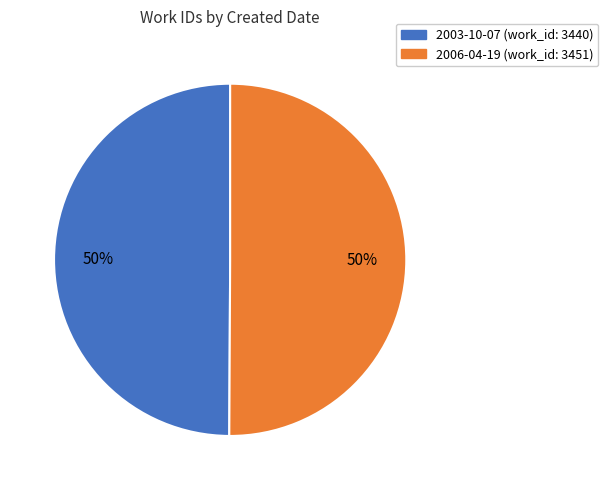

To the nearest percent, what is the combined percentage of 2003-10-07 and 2006-04-19?

100%